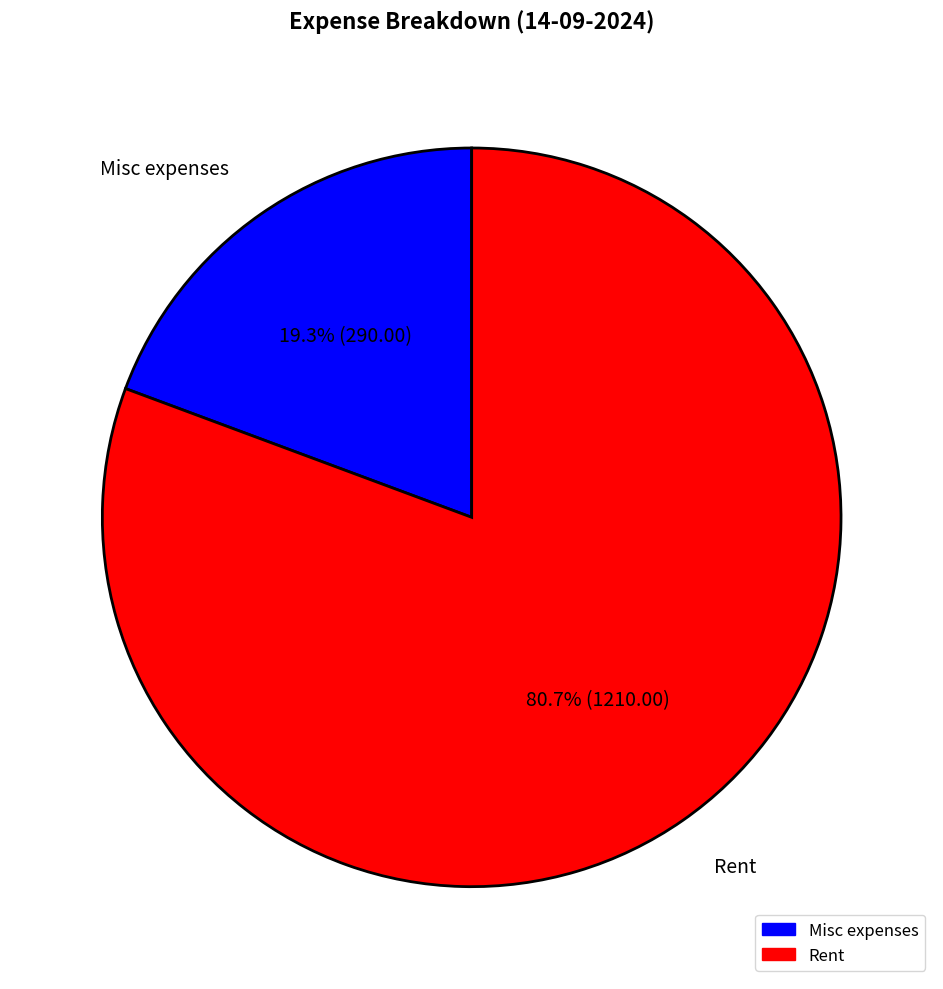

Count the number of slices in the pie.

2